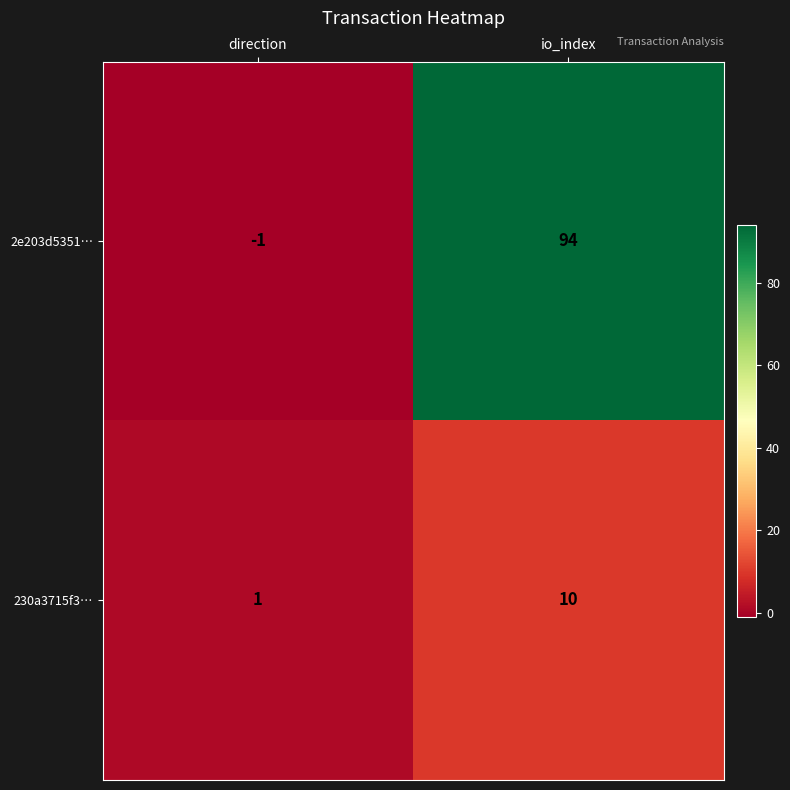

Where is 230a3715f3… nearest to the value 5?

direction